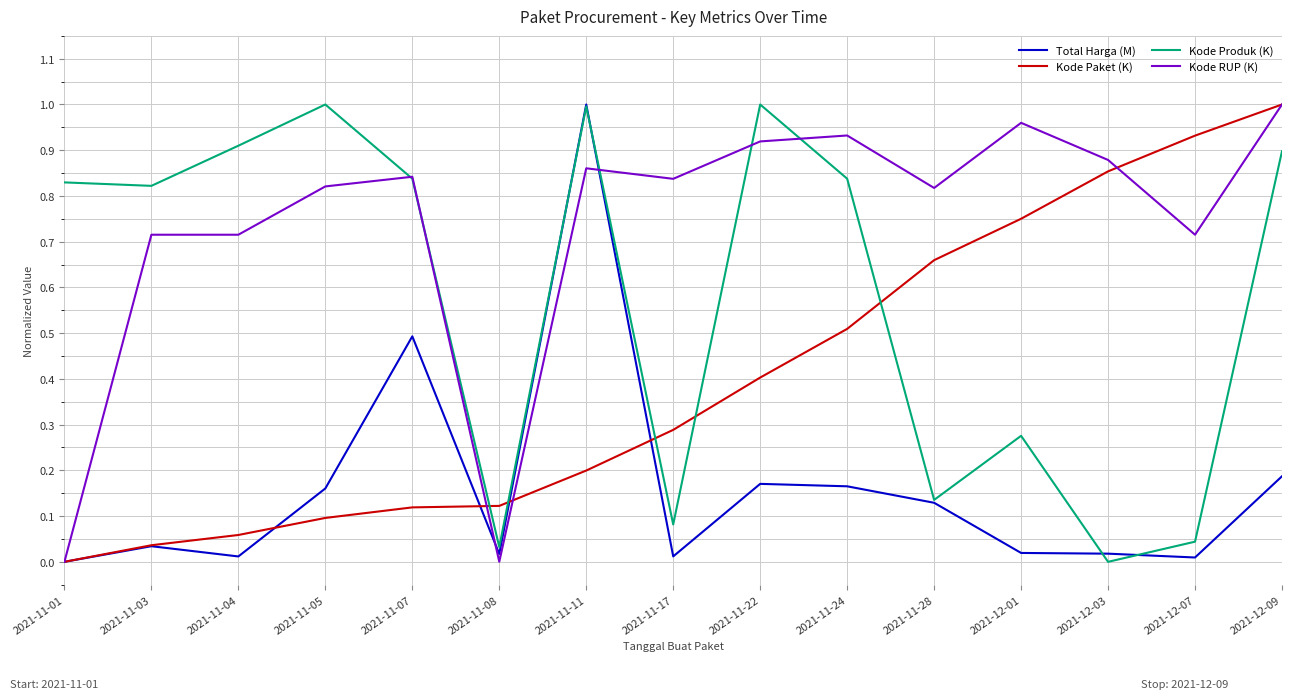

True or false: Kode Produk (K) has a value of 1.2 at 2021-11-07.

False